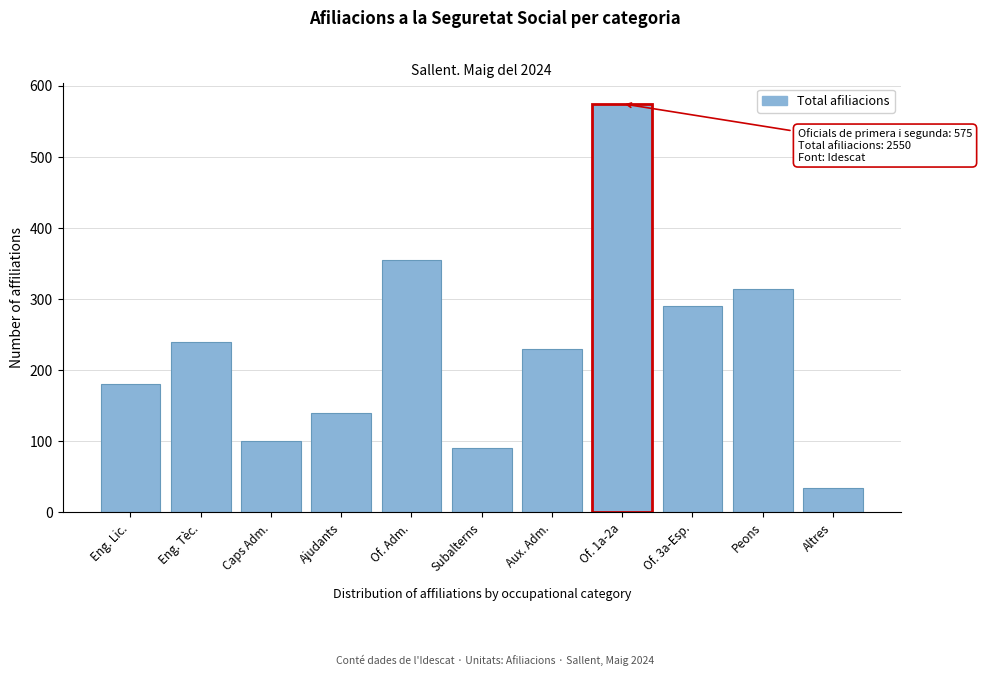

Reading left to right, extract all data points from this chart.

Eng. Lic.=180	Eng. Tèc.=240	Caps Adm.=100	Ajudants=140	Of. Adm.=355	Subalterns=90	Aux. Adm.=230	Of. 1a-2a=575	Of. 3a-Esp.=290	Peons=315	Altres=35